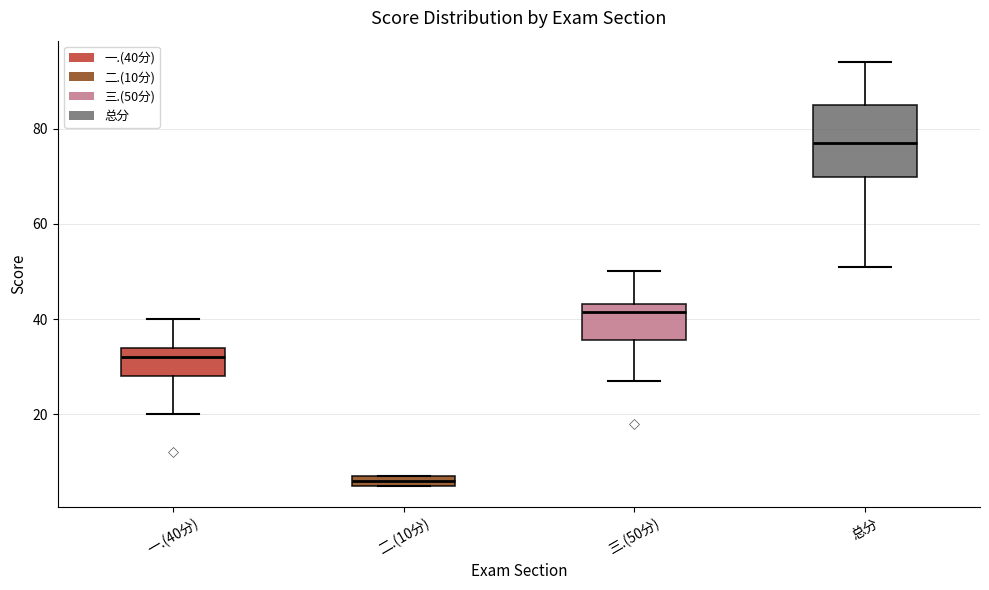

Where does the median line of the box for 三.(50分) sit on the y-axis? The values are not printed on the chart, so give them approximately, as read against the axis.

42